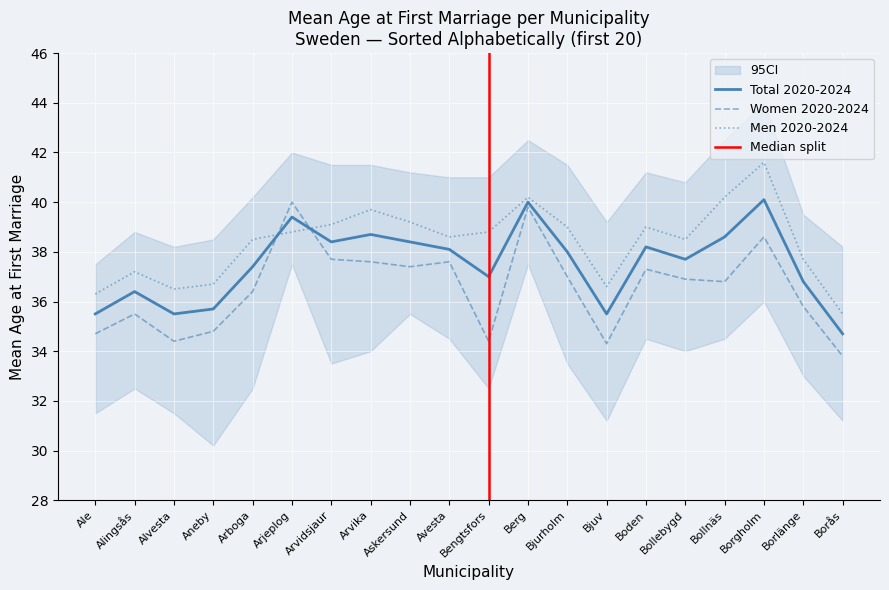

What is the value of the Women 2020-2024 point at the 9th from the left?

37.4